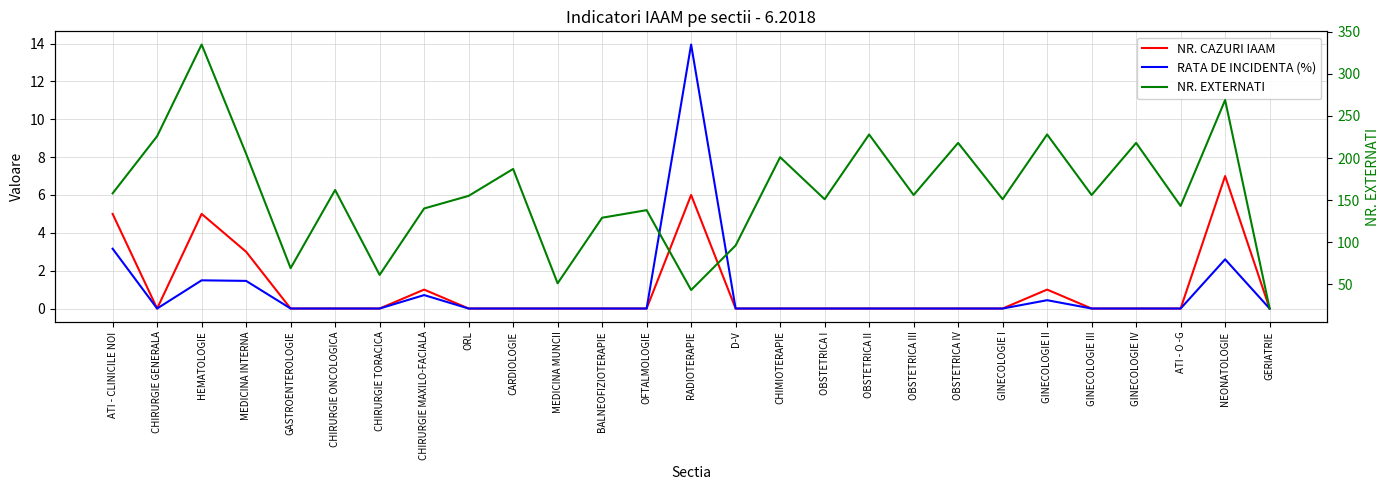

At how many categories does at least one series exceed 127?

21